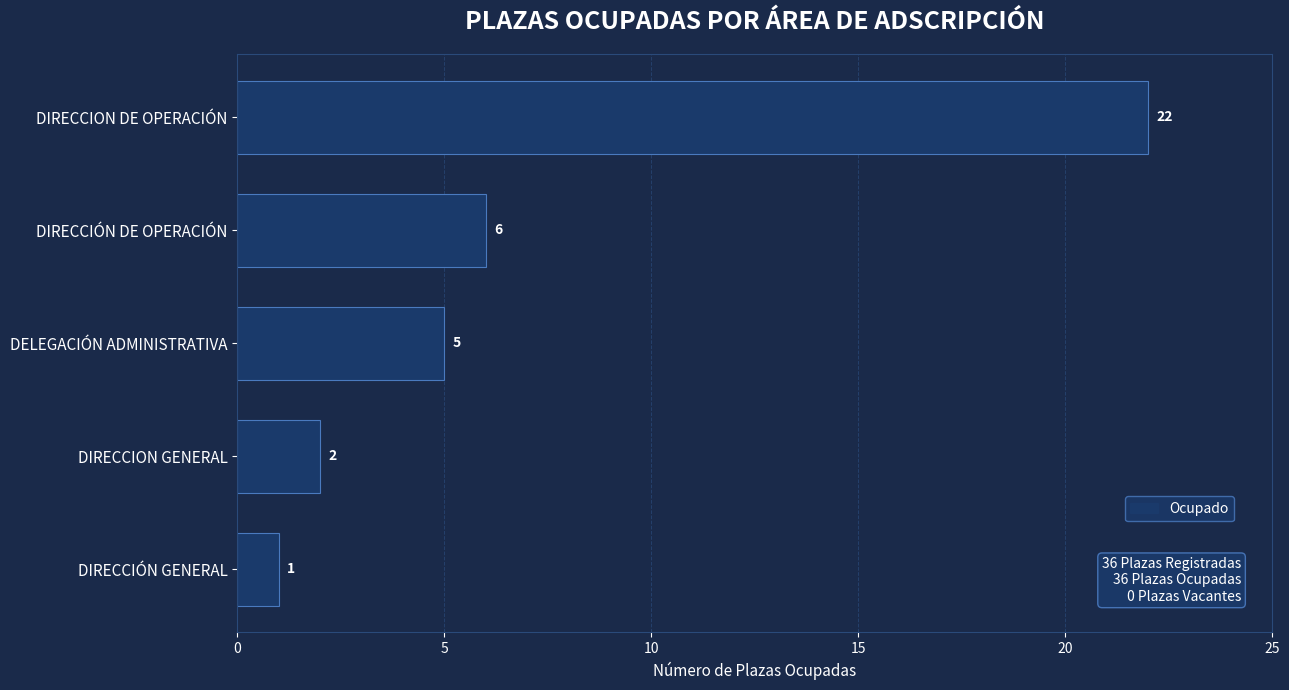

How many bars are there in total?

5